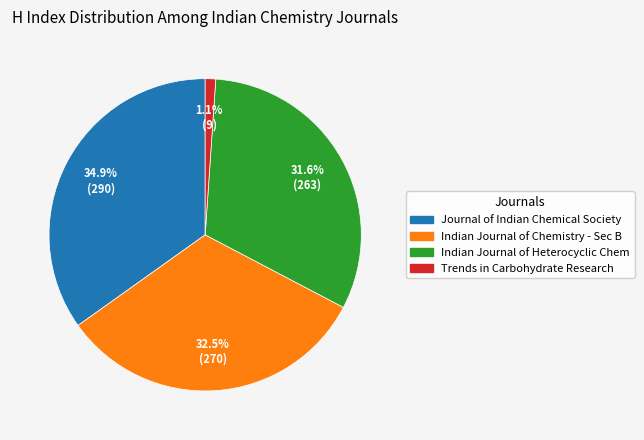

Is there any slice that represents more than half of the pie?

No